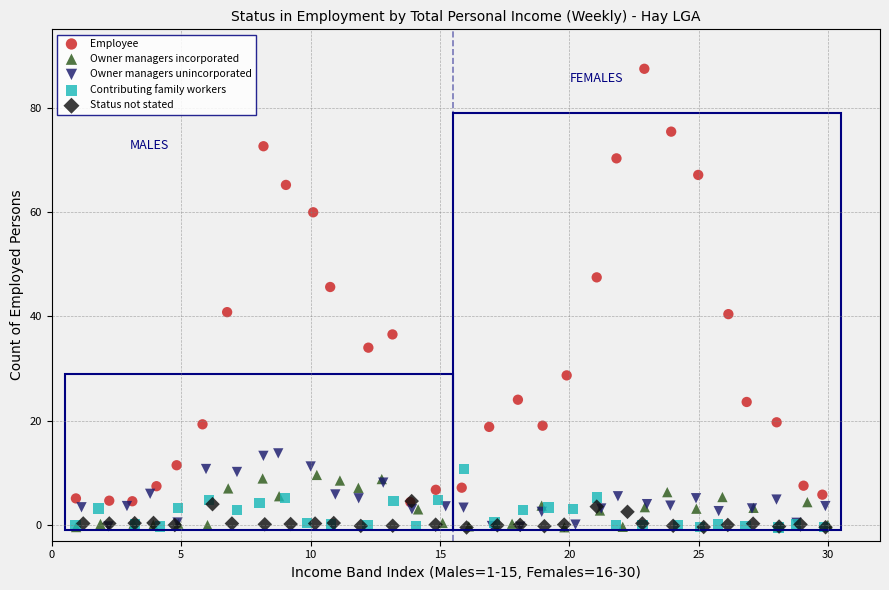

Which series has the widest spread of Y values?

Employee